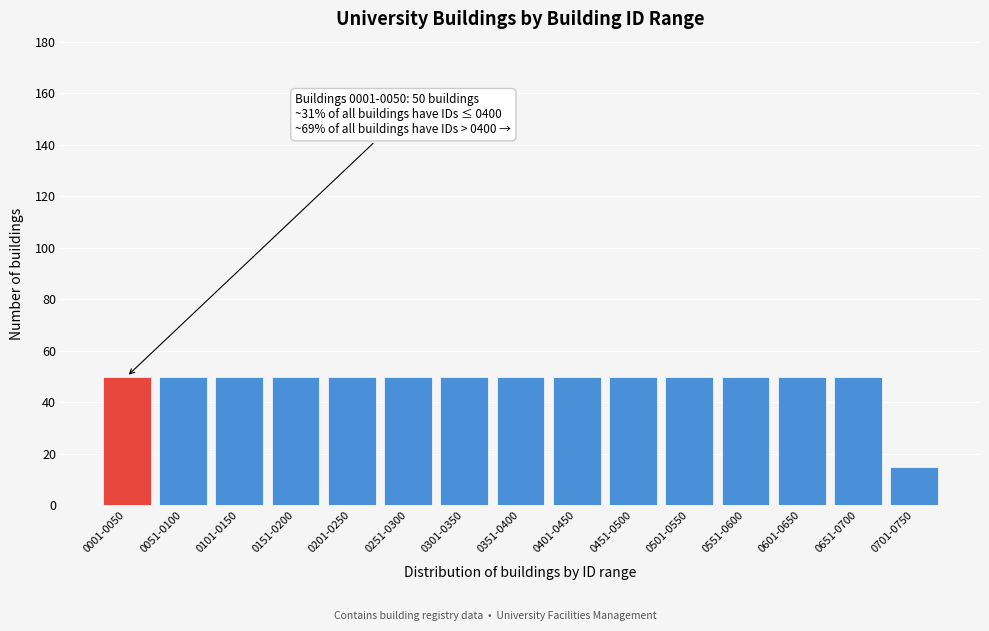

Reading left to right, list all the values displayed in this chart.

0001-0050=50	0051-0100=50	0101-0150=50	0151-0200=50	0201-0250=50	0251-0300=50	0301-0350=50	0351-0400=50	0401-0450=50	0451-0500=50	0501-0550=50	0551-0600=50	0601-0650=50	0651-0700=50	0701-0750=15